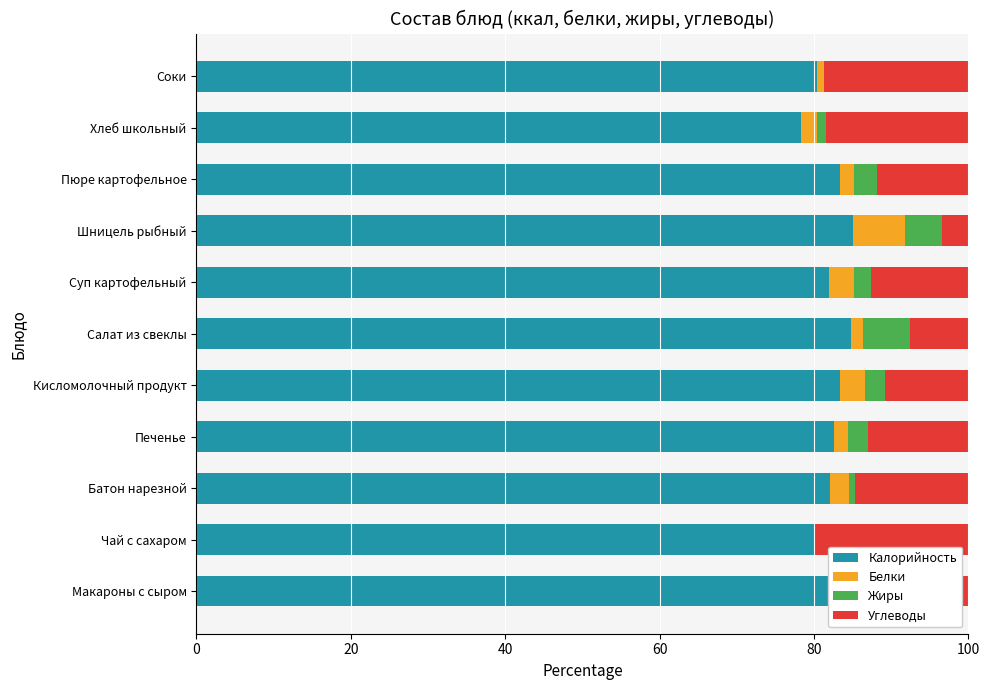

How many categories are shown in the chart?

11